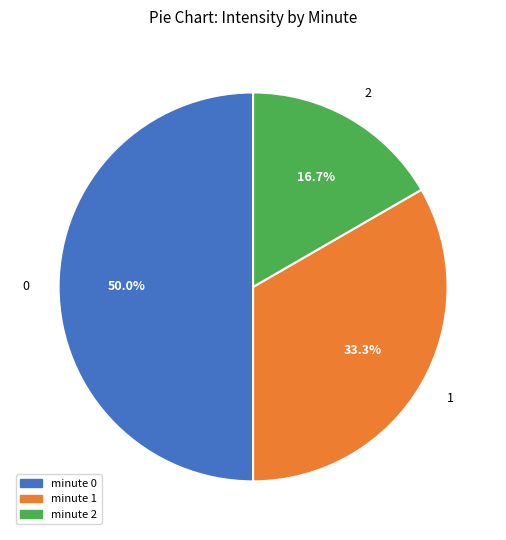

What is the largest slice in the pie chart?

minute 0